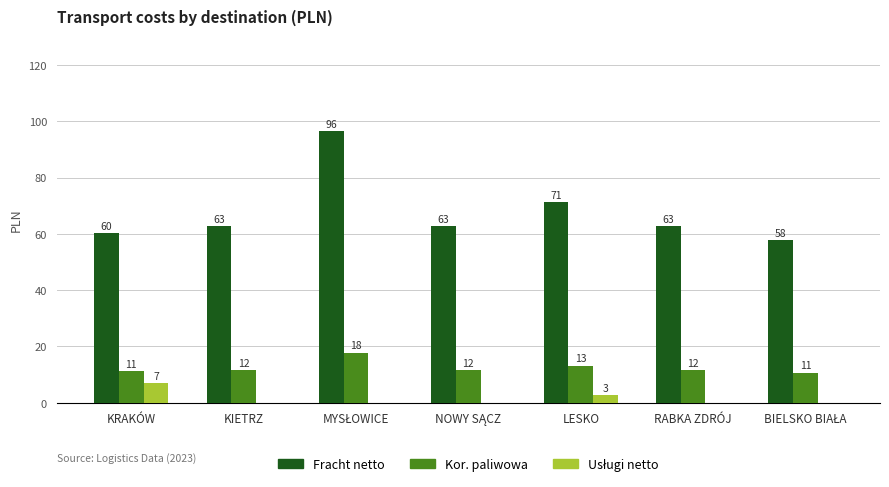

The Kor. paliwowa series shows 11.6 at KIETRZ. True or false?

True